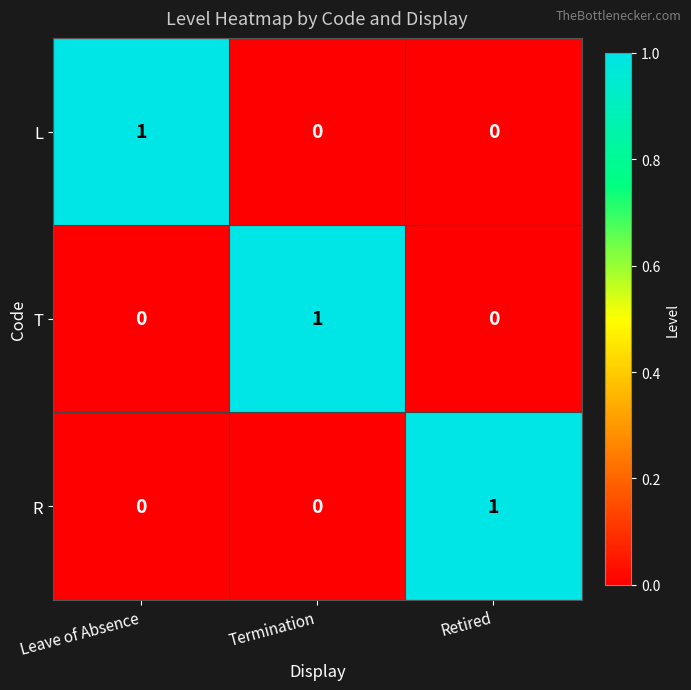

Reading left to right, what are all the values shown in this chart?

L: Leave of Absence=1	Termination=0	Retired=0
T: Leave of Absence=0	Termination=1	Retired=0
R: Leave of Absence=0	Termination=0	Retired=1